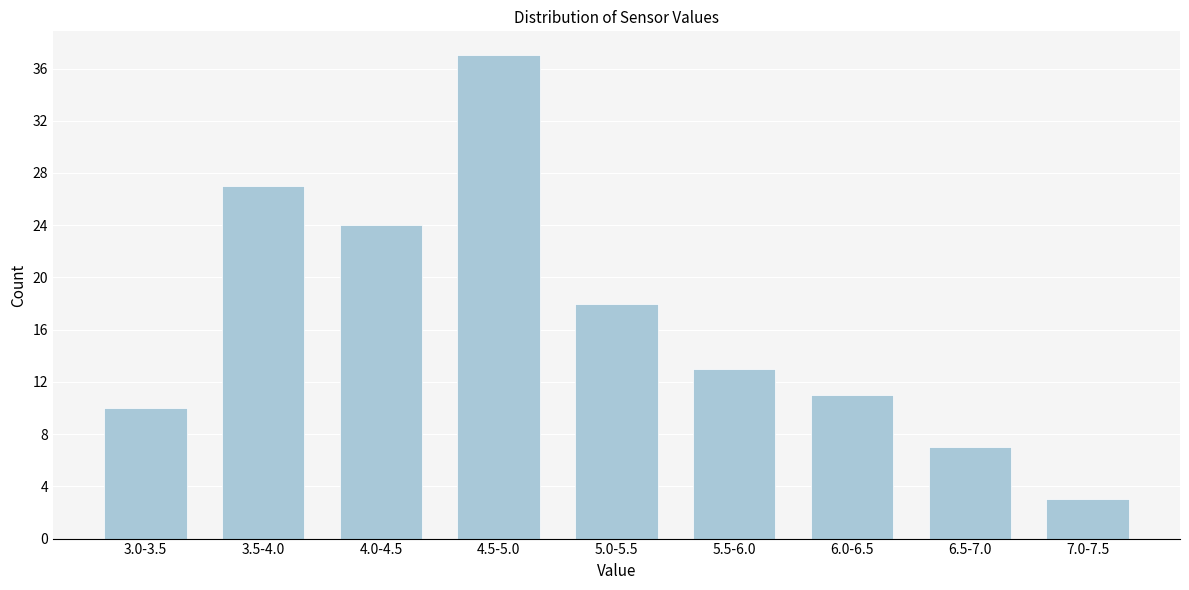

Reading left to right, what are all the values shown in this chart?

3.0-3.5=10	3.5-4.0=27	4.0-4.5=24	4.5-5.0=37	5.0-5.5=18	5.5-6.0=13	6.0-6.5=11	6.5-7.0=7	7.0-7.5=3